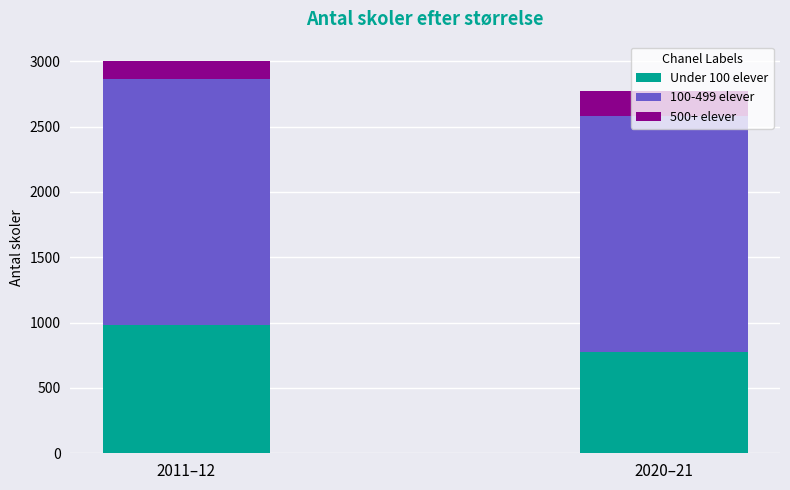

The value of Under 100 elever at 2020–21 is 774. True or false?

True